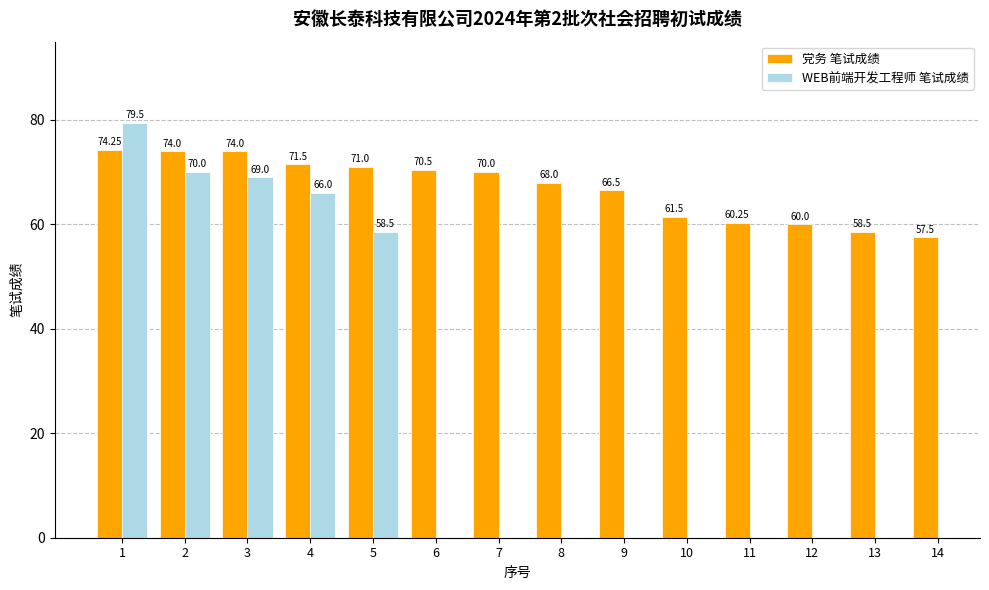

What is the value of the 3rd bar from the left?

74.0